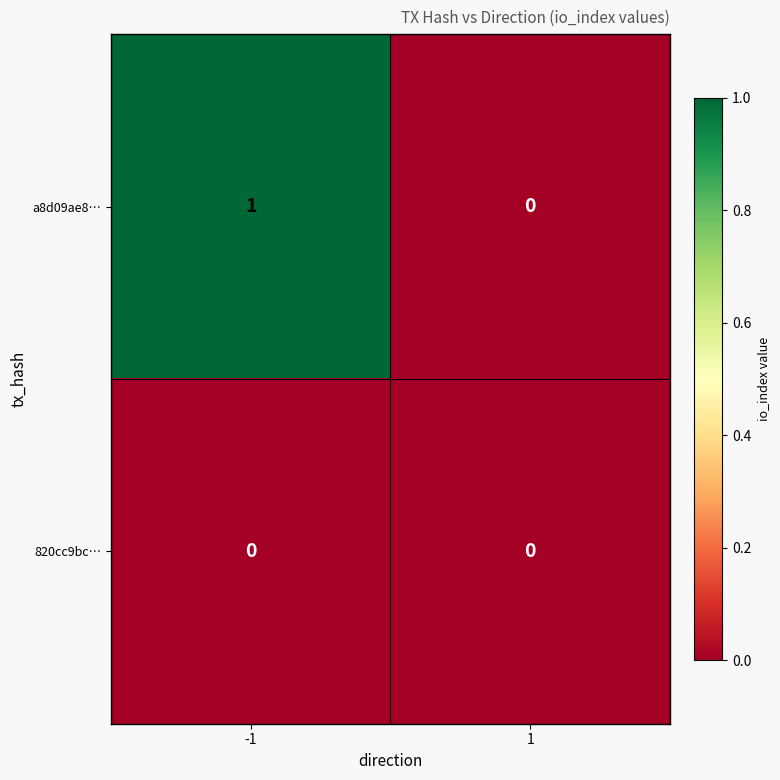

Is the value of 820cc9bc… at 1 greater than the value of a8d09ae8… at -1?

No